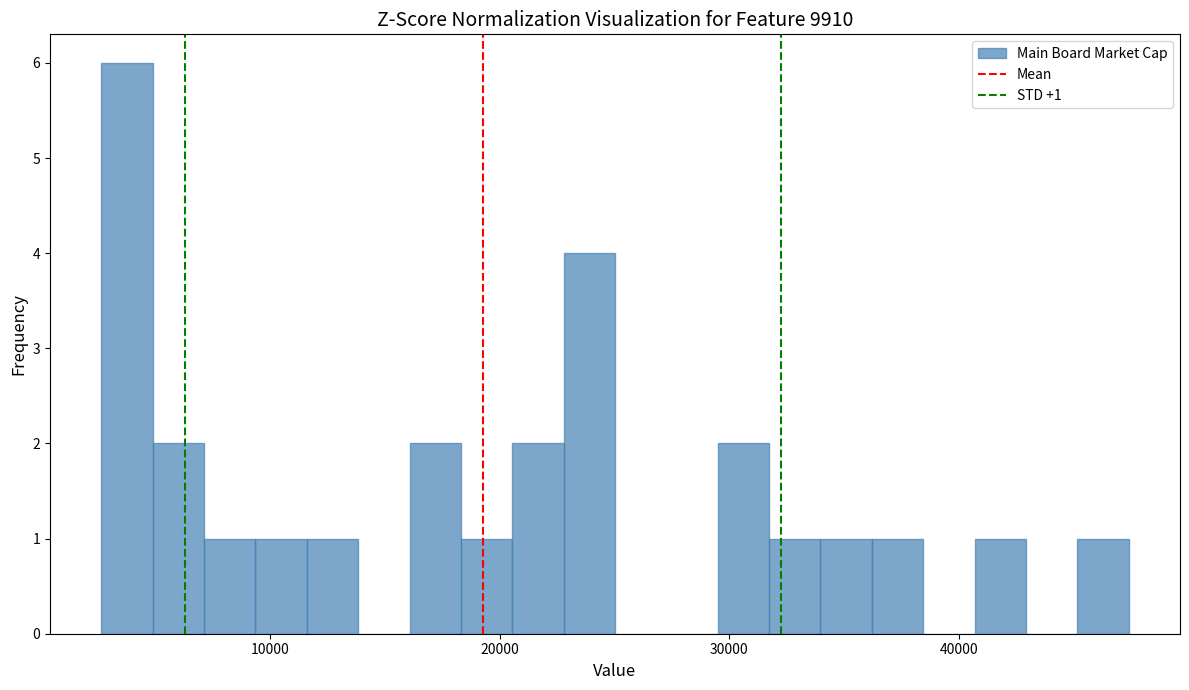

Around what value on the x-axis is the tallest bar? Give the approximate position of its centre, as read against the axis.

4000